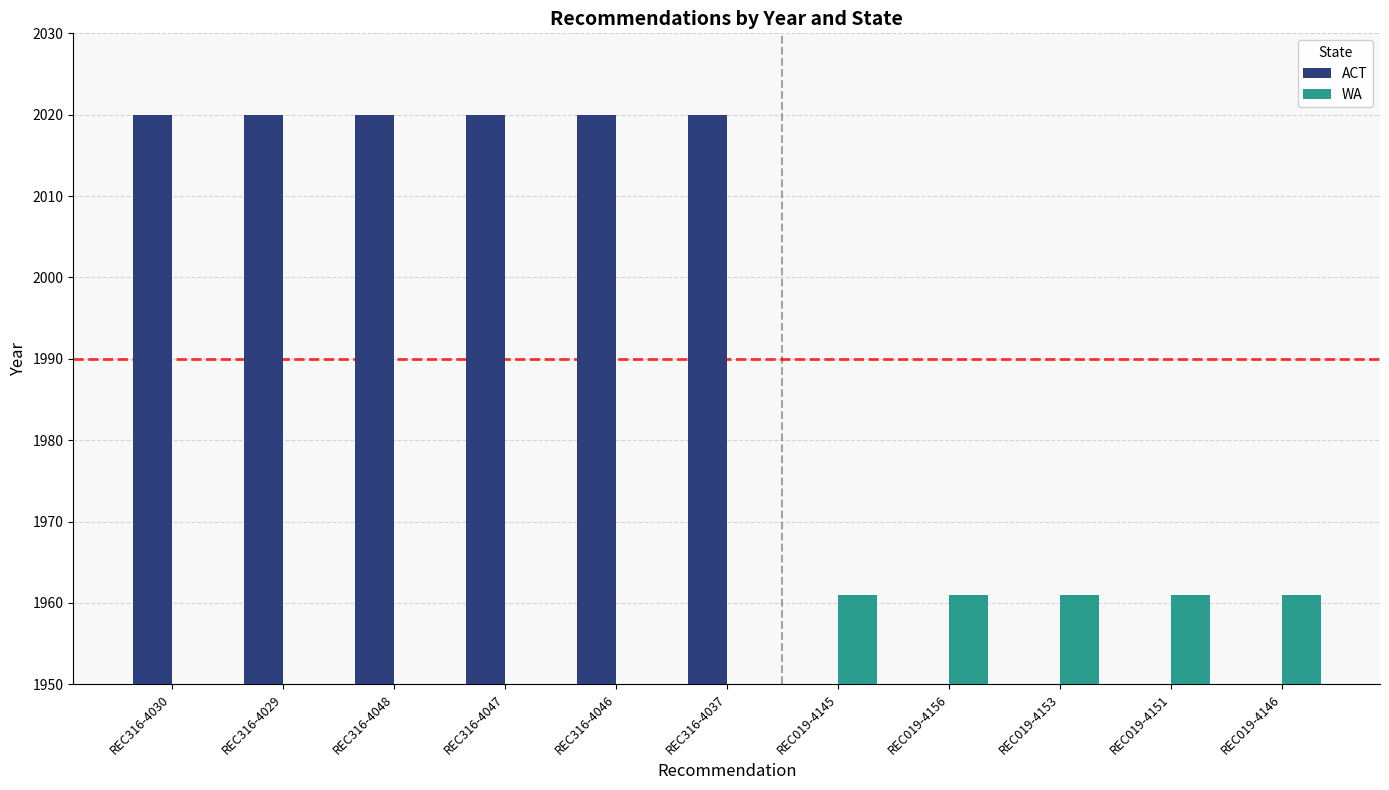

What is the sum of all WA values?

9805